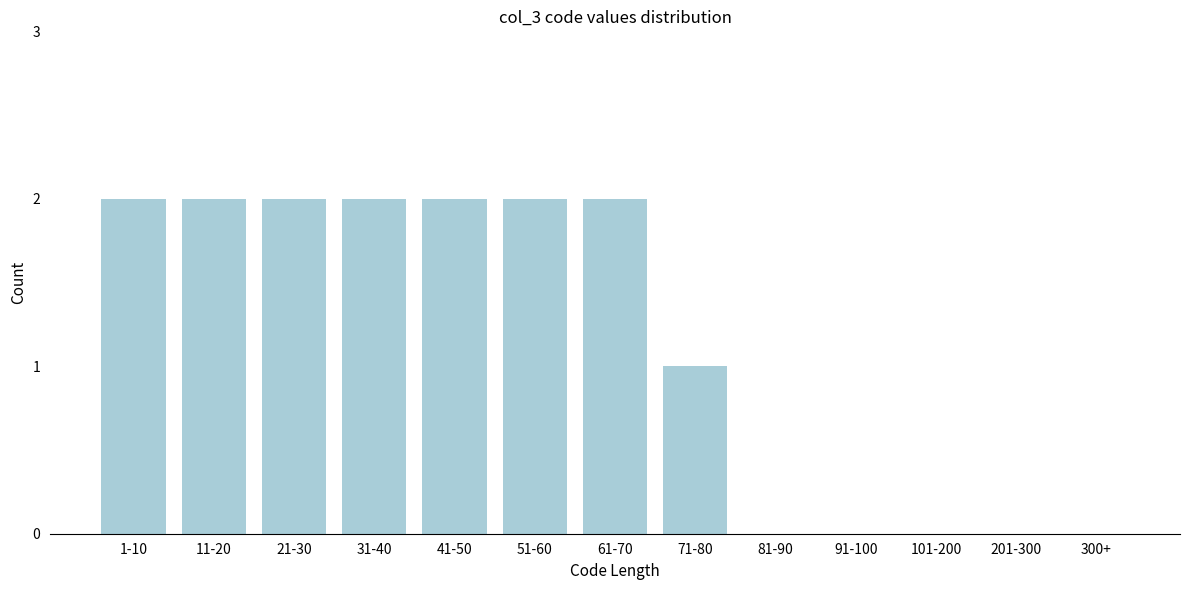

Reading right to left, what are all the values shown in this chart?

300+=0	201-300=0	101-200=0	91-100=0	81-90=0	71-80=1	61-70=2	51-60=2	41-50=2	31-40=2	21-30=2	11-20=2	1-10=2